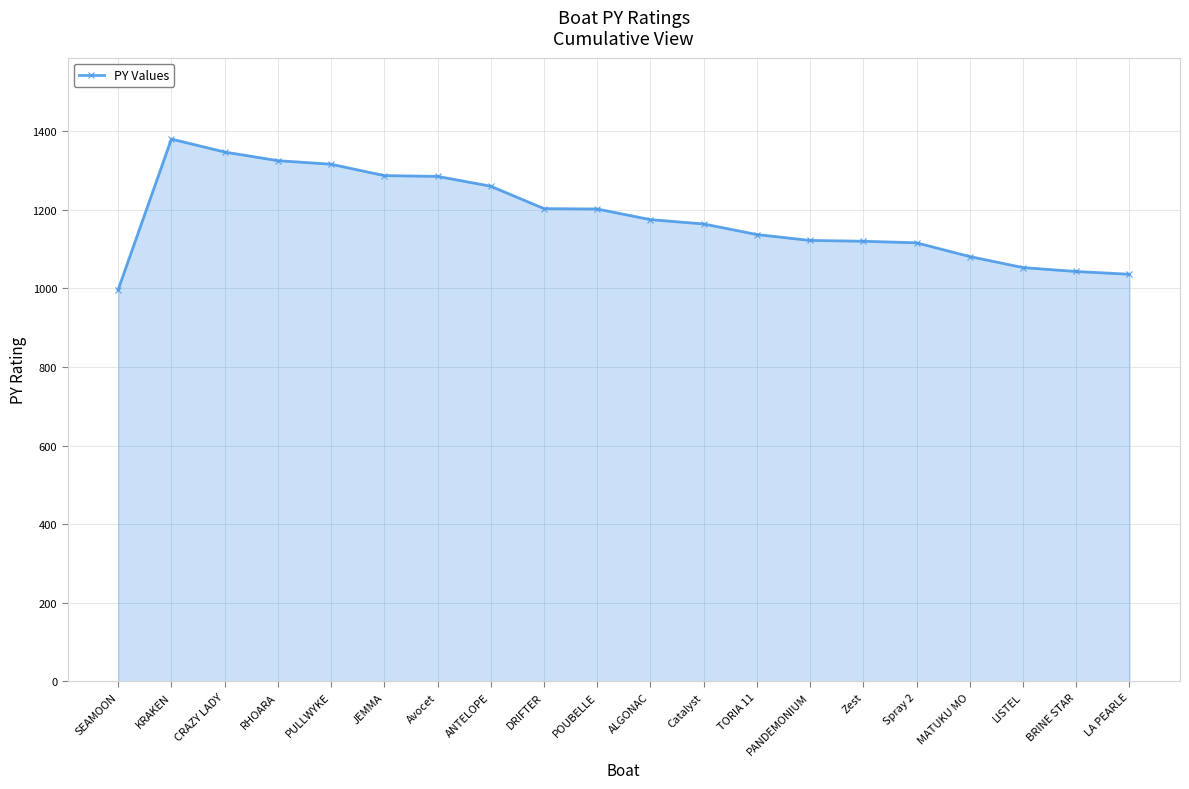

Count the number of categories in the chart.

20